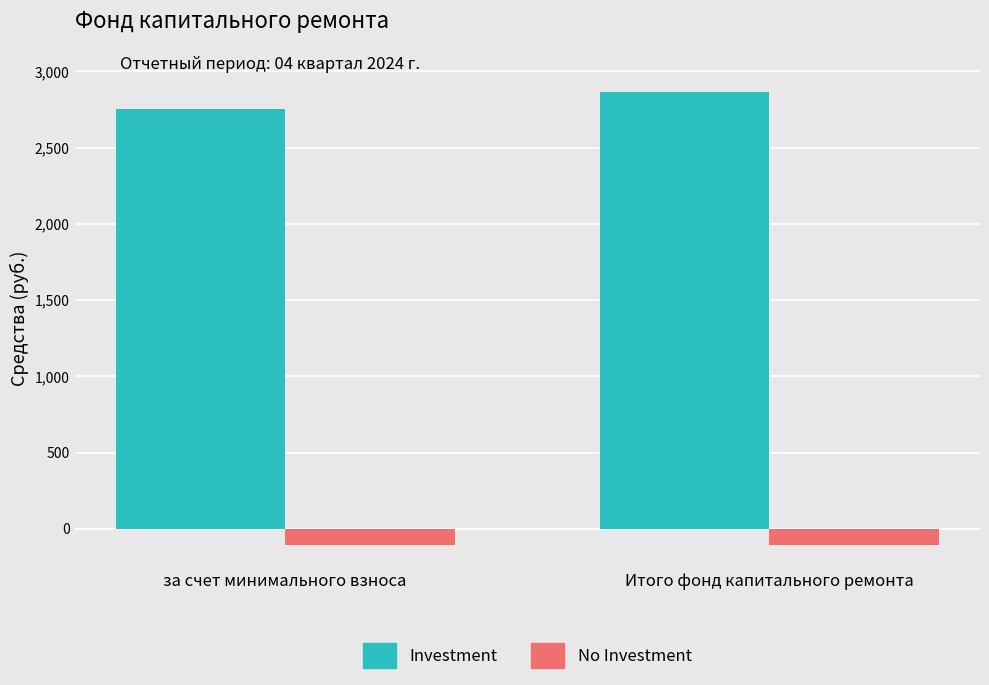

List the series in order of their overall mean, highest first.

Investment, No Investment